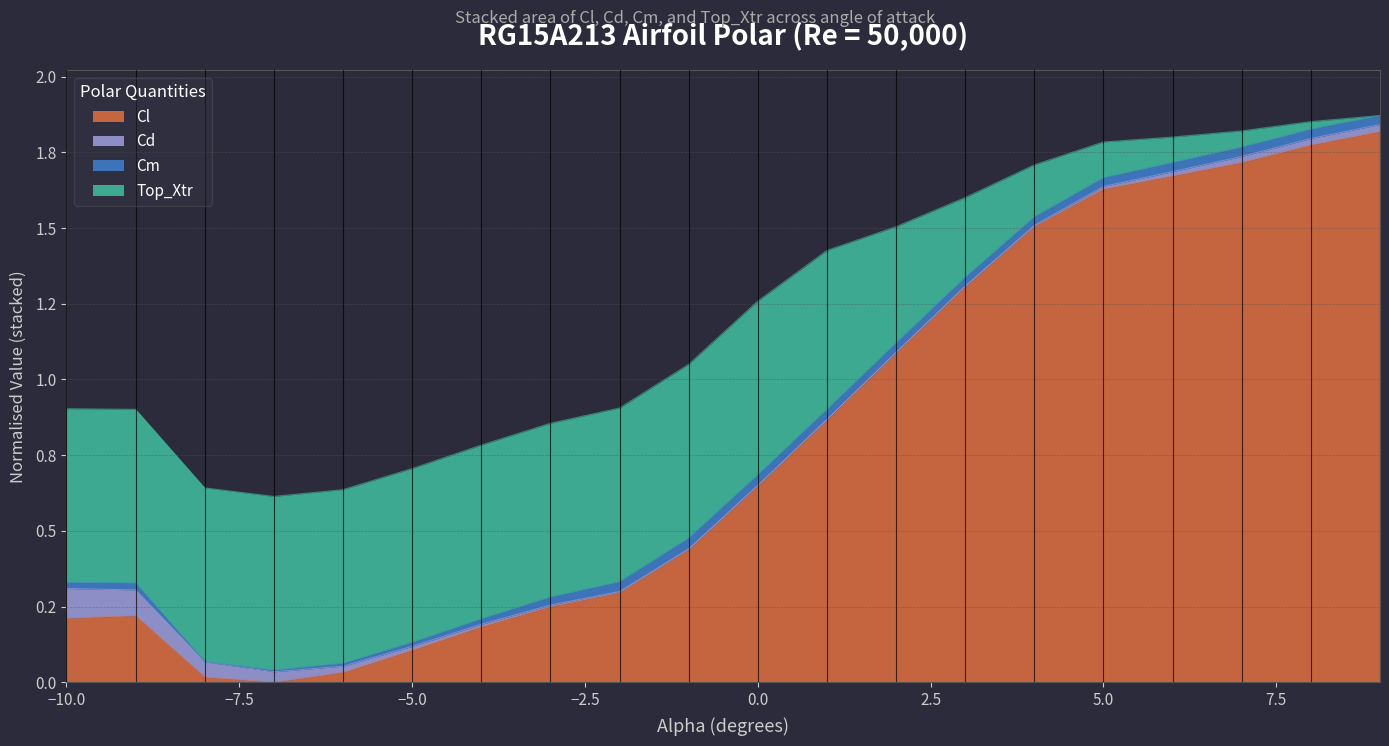

How many lines are shown in the chart?

4